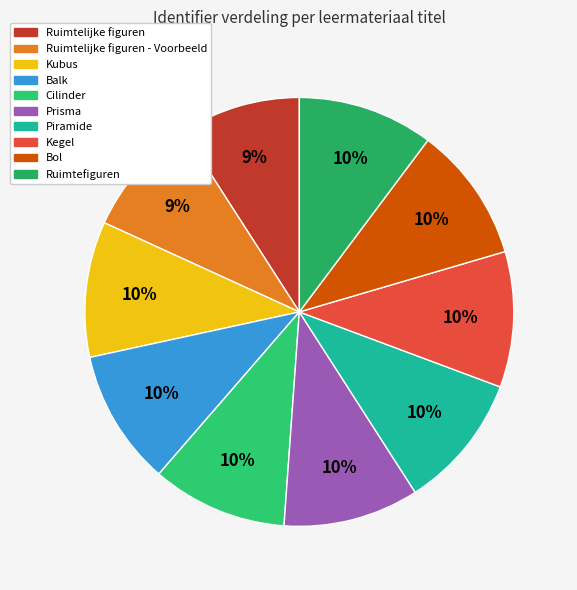

What is the smallest slice in the pie chart?

Ruimtelijke figuren